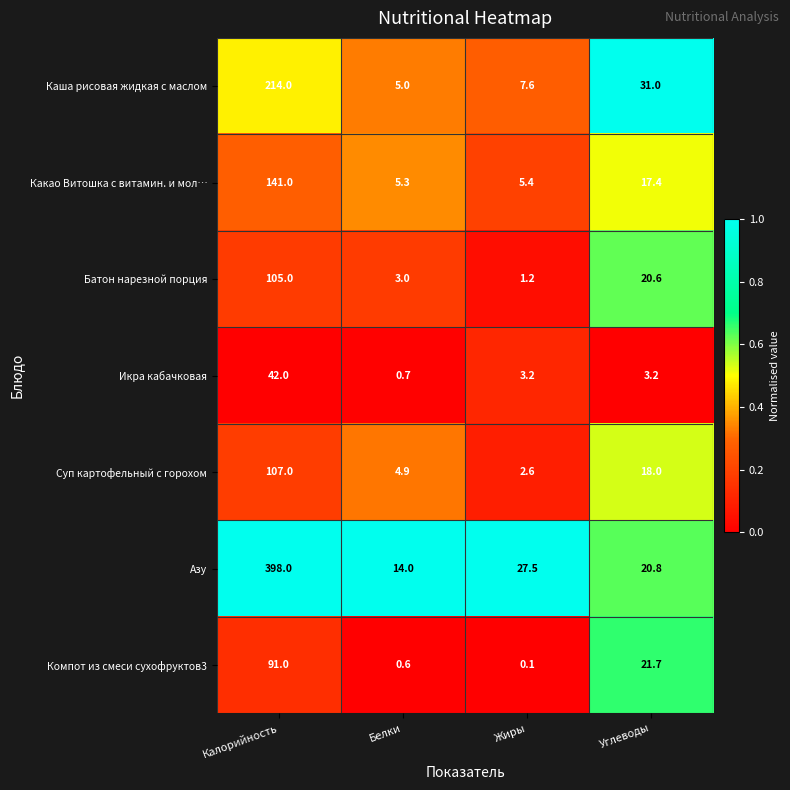

Reading left to right, what are all the values shown in this chart?

Каша рисовая жидкая с маслом: Калорийность=214.0	Белки=5.0	Жиры=7.6	Углеводы=31.0
Какао Витошка с витамин. и мол…: Калорийность=141.0	Белки=5.3	Жиры=5.4	Углеводы=17.4
Батон нарезной порция: Калорийность=105.0	Белки=3.0	Жиры=1.2	Углеводы=20.6
Икра кабачковая: Калорийность=42.0	Белки=0.7	Жиры=3.2	Углеводы=3.2
Суп картофельный с горохом: Калорийность=107.0	Белки=4.9	Жиры=2.6	Углеводы=18.0
Азу: Калорийность=398.0	Белки=14.0	Жиры=27.5	Углеводы=20.8
Компот из смеси сухофруктов3: Калорийность=91.0	Белки=0.6	Жиры=0.1	Углеводы=21.7